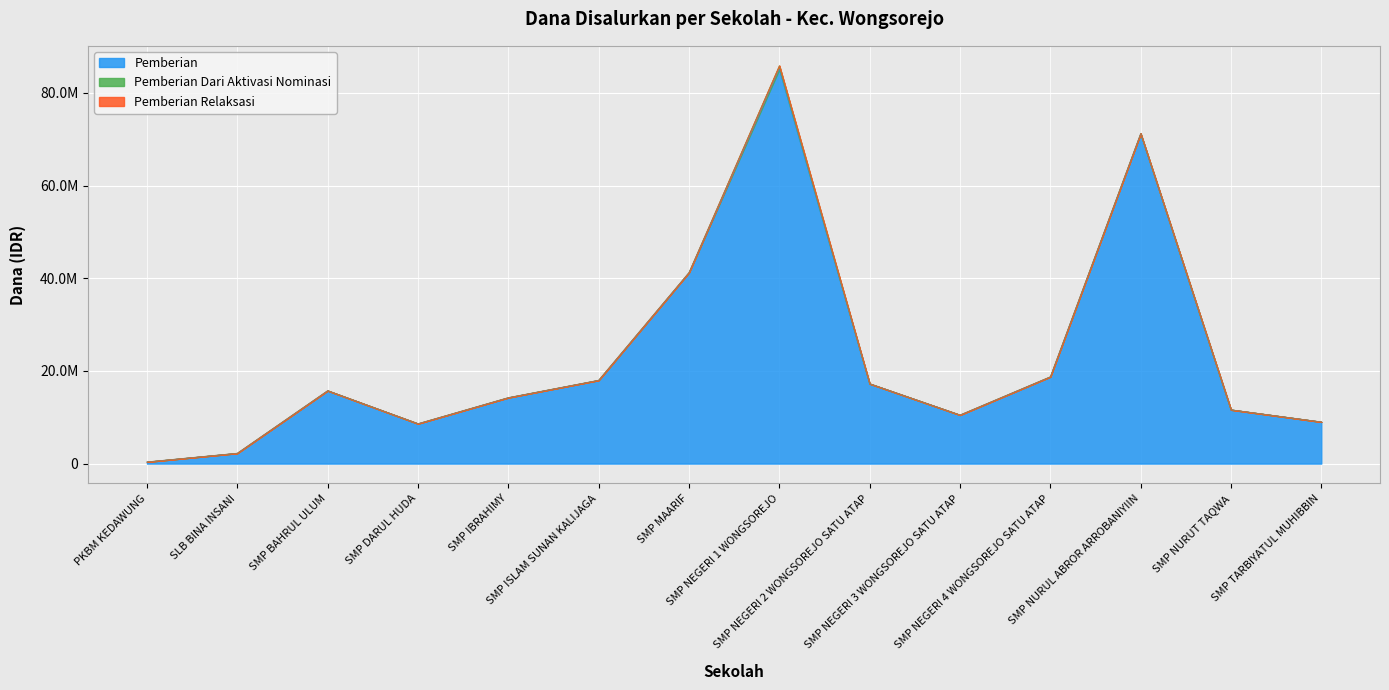

At how many categories does at least one series exceed 10145718?

10